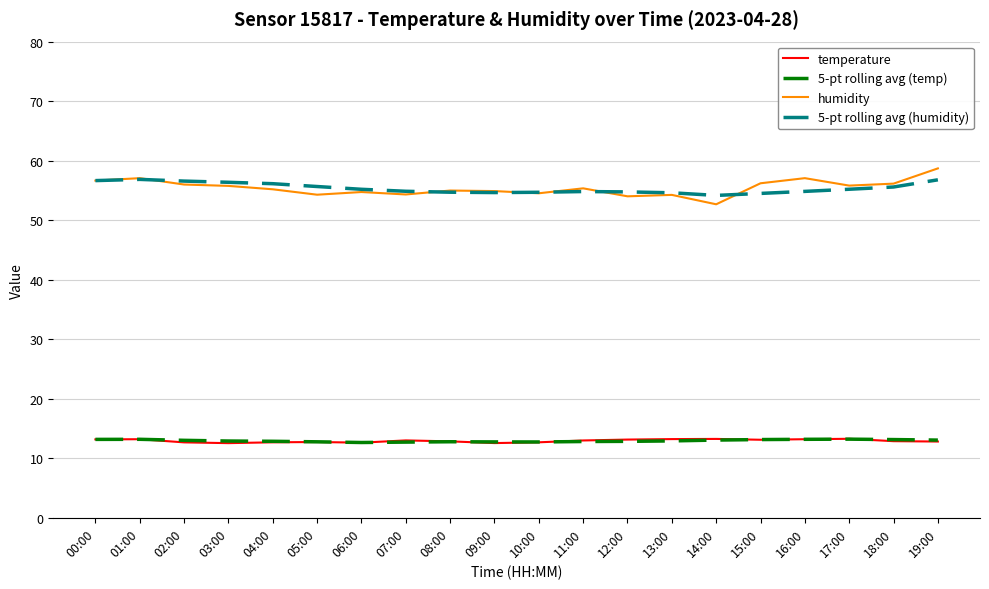

Is the value of 5-pt rolling avg (temp) at 15:00 greater than the value of humidity at 10:00?

No